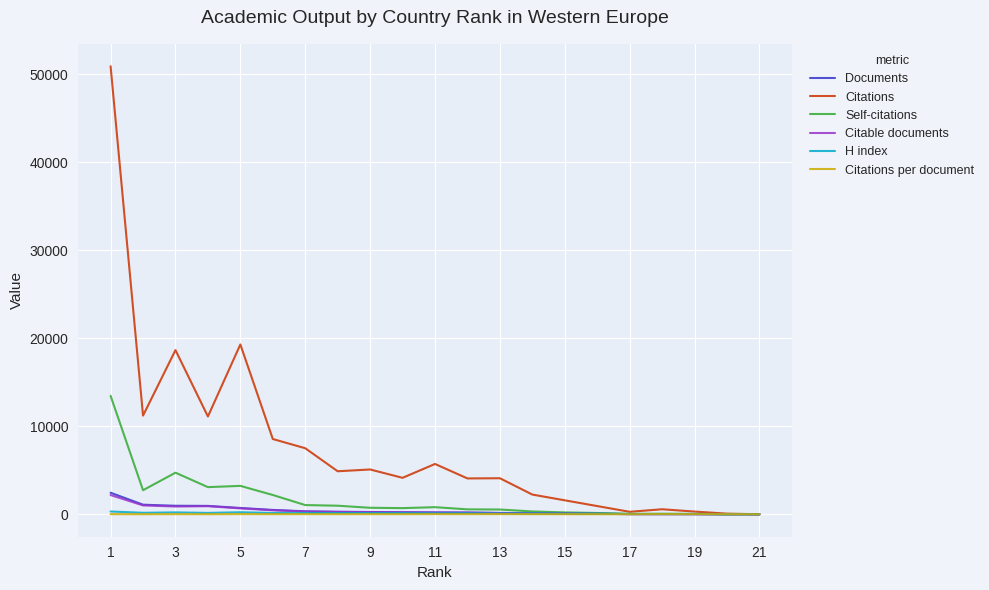

At how many categories does at least one series exceed 21293?

1